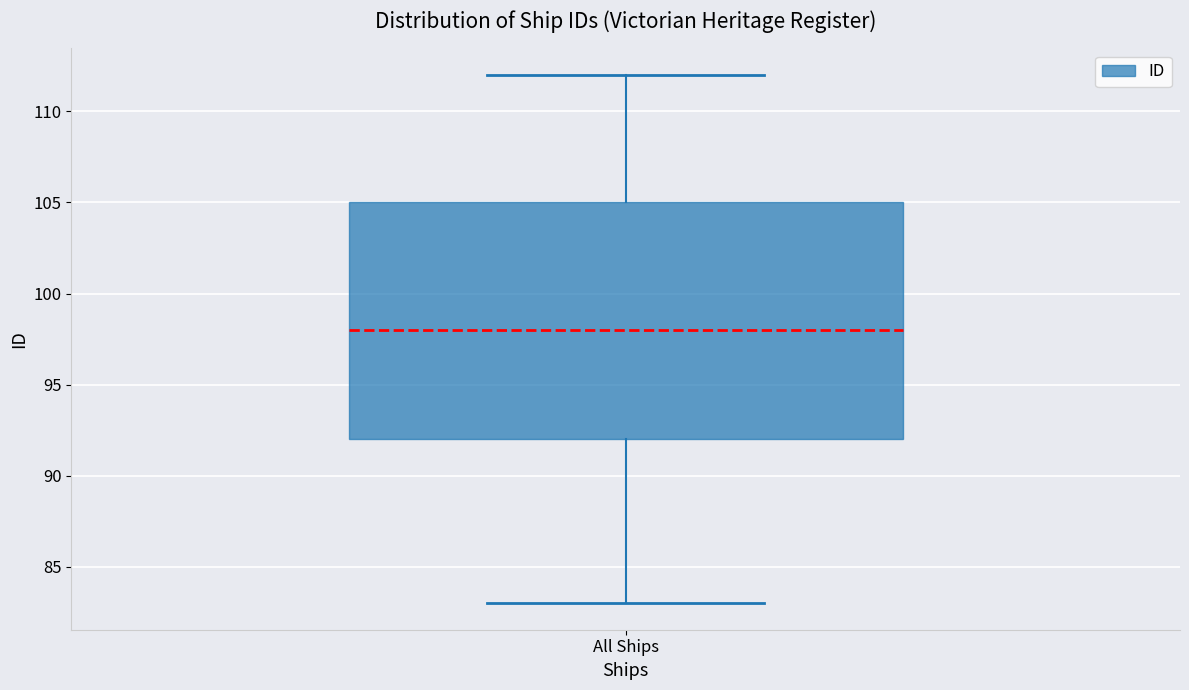

Read this box plot against the y-axis: the position of the median line, the range covered by the box, and the ends of both whiskers. The values are not printed on the chart, so give them approximately, as read against the axis.

median 98, box 92 to 105, whiskers 83 to 112